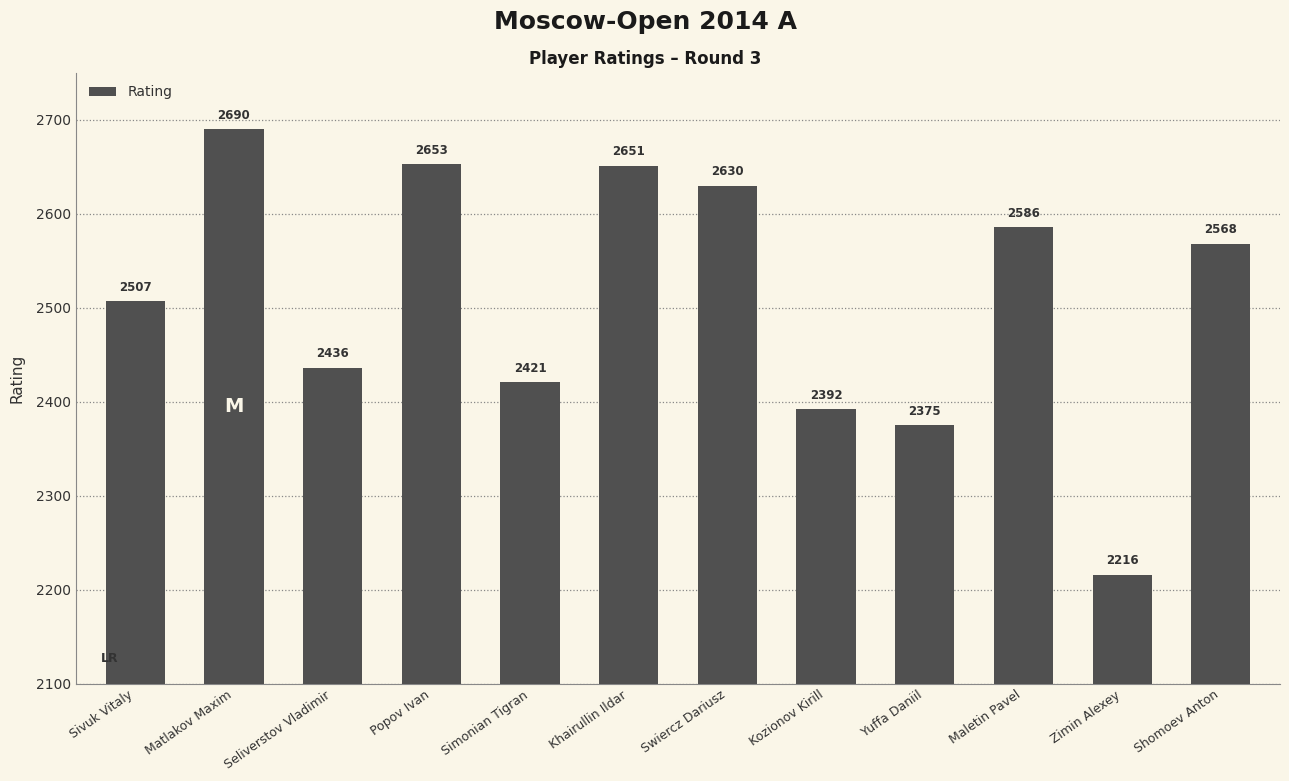

What is the maximum value shown in the chart?

2690